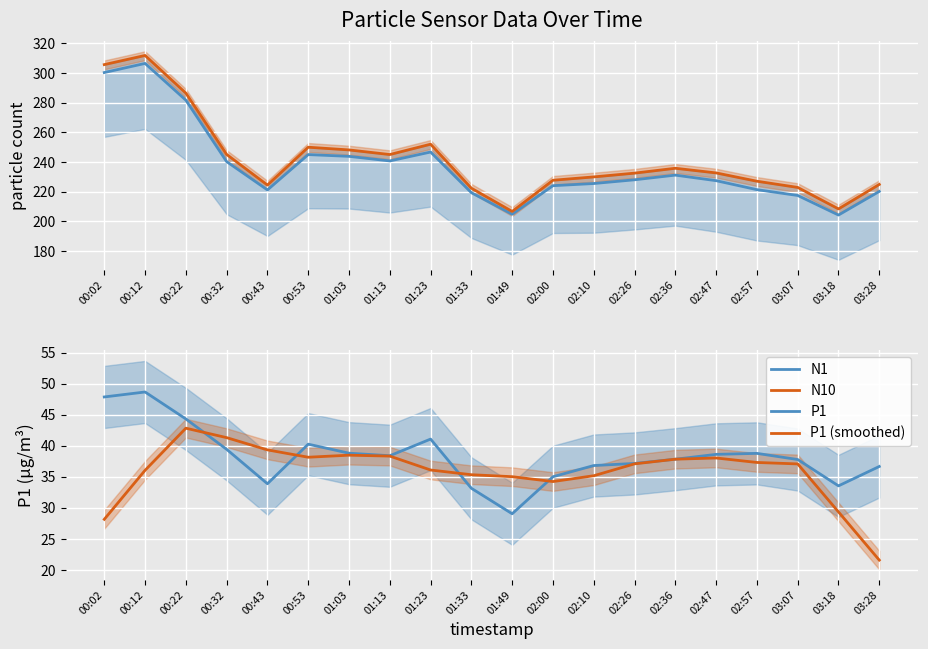

What is the value of the P1 point at the 12th from the left?

35.0